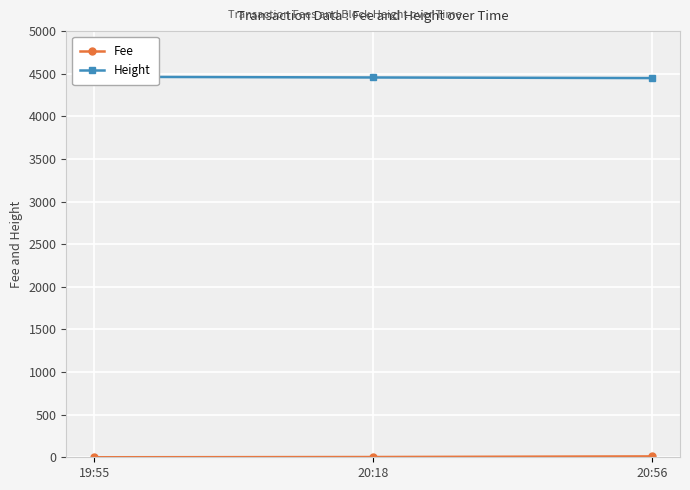

Which series changed the most between 19:55 and 20:56?

Height